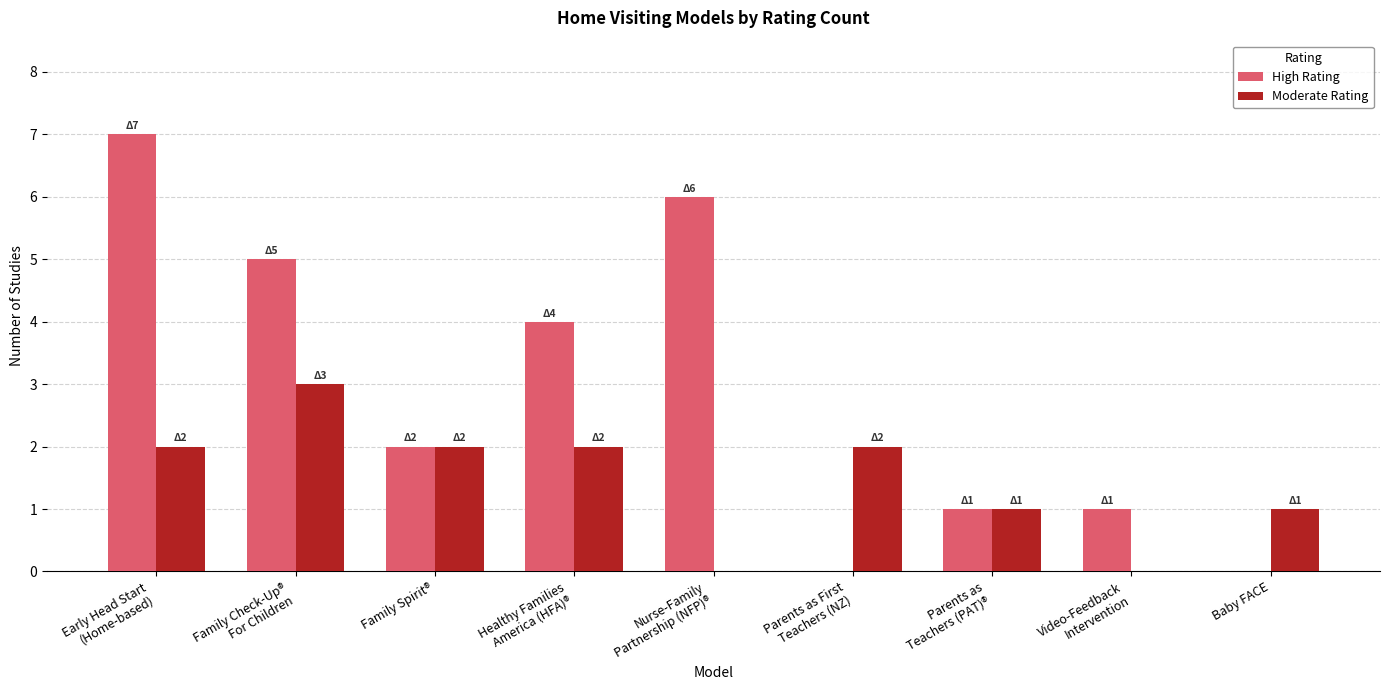

Which series has the largest total across all categories?

High Rating